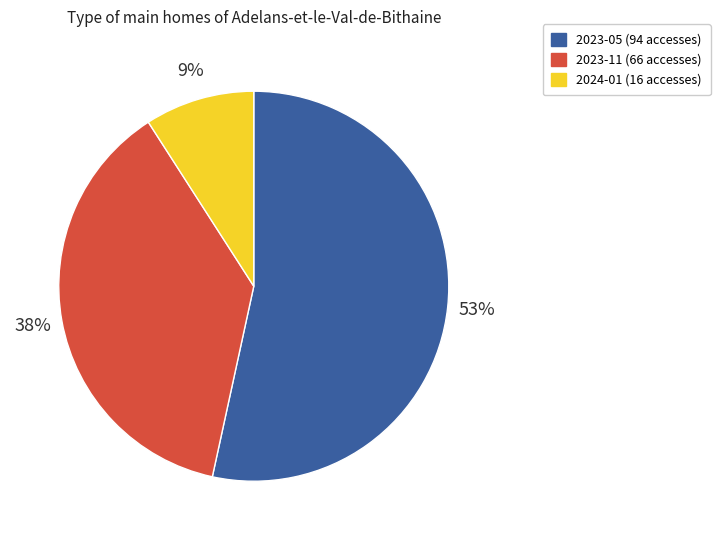

To the nearest percent, what is the average slice percentage?

33%